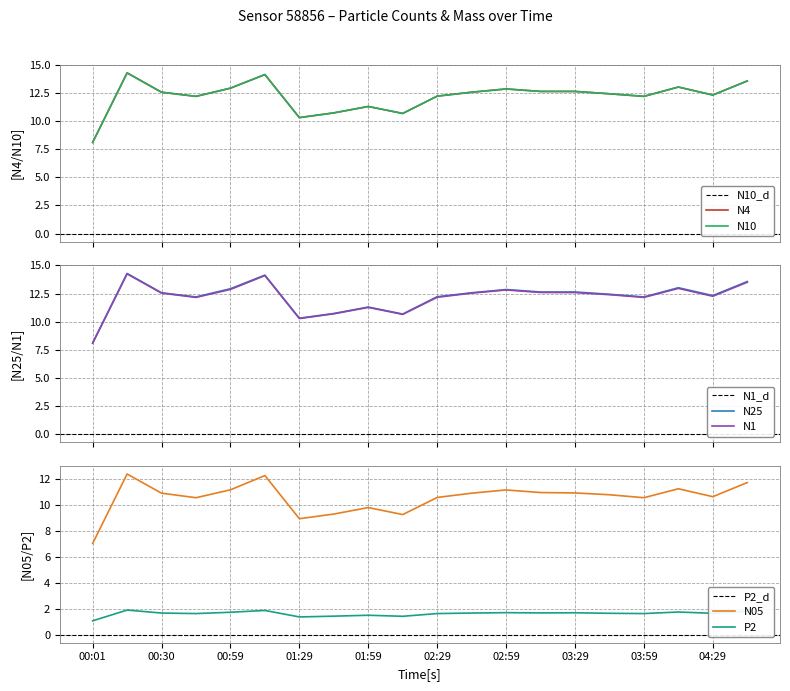

Reading left to right, what are all the values shown in this chart?

N4: 8.1	14.3	12.6	12.2	12.9	14.2	10.3	10.7	11.3	10.7	12.2	12.6	12.9	12.7	12.7	12.4	12.2	13.0	12.3	13.6
N10: 8.1	14.3	12.6	12.2	12.9	14.2	10.3	10.7	11.3	10.7	12.2	12.6	12.9	12.7	12.7	12.4	12.2	13.0	12.3	13.6
N25: 8.1	14.3	12.6	12.2	12.9	14.1	10.3	10.7	11.3	10.7	12.2	12.6	12.9	12.6	12.6	12.4	12.2	13.0	12.3	13.6
N1: 8.1	14.2	12.5	12.2	12.9	14.1	10.3	10.7	11.3	10.7	12.2	12.5	12.8	12.6	12.6	12.4	12.2	13.0	12.3	13.5
N05: 7.0	12.4	10.9	10.6	11.2	12.3	8.9	9.3	9.8	9.3	10.6	10.9	11.2	11.0	10.9	10.8	10.6	11.3	10.7	11.7
P2: 1.1	1.9	1.7	1.6	1.7	1.9	1.4	1.4	1.5	1.4	1.6	1.7	1.7	1.7	1.7	1.6	1.6	1.8	1.6	1.8